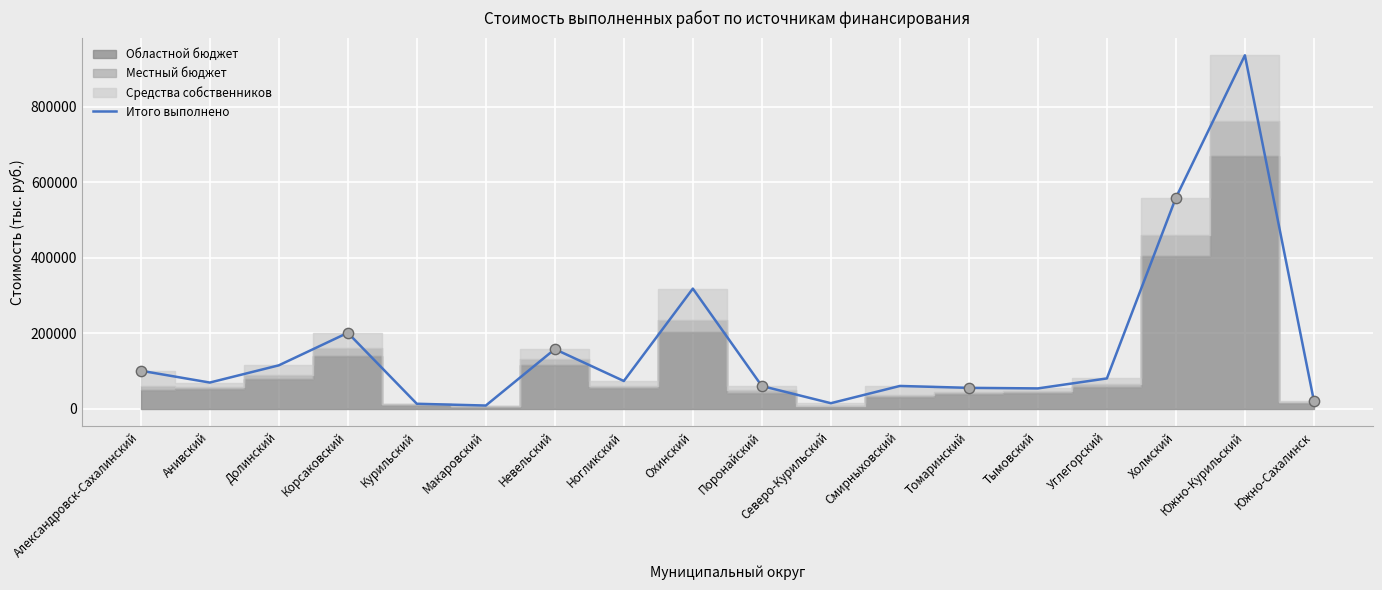

Between Невельский and Анивский, which is larger?

Невельский